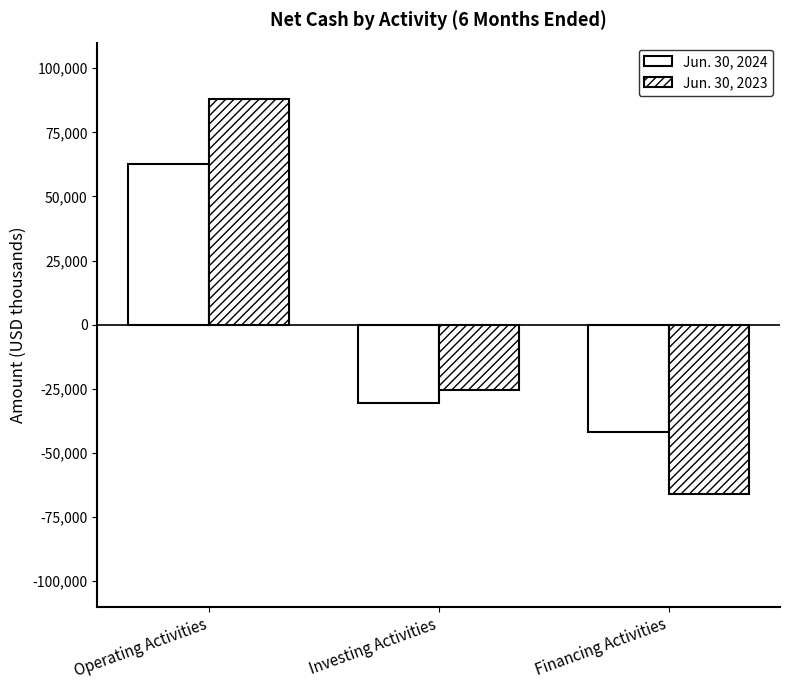

Rank the series by their maximum value, from highest to lowest.

Jun. 30, 2023, Jun. 30, 2024